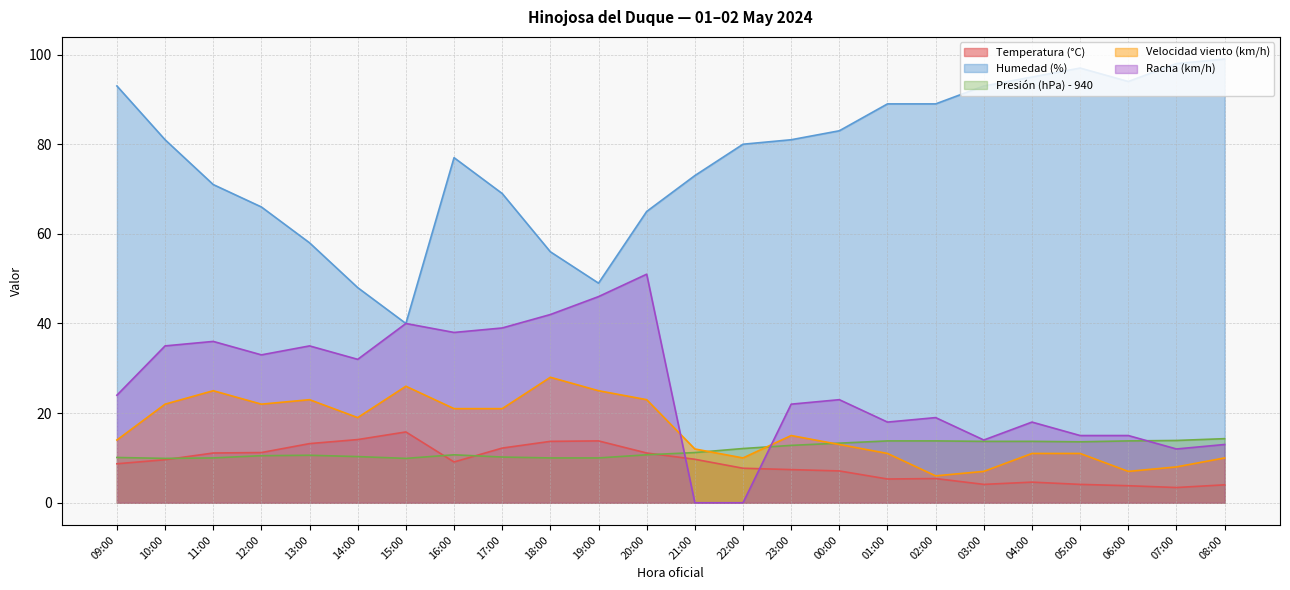

What is the spread (max minus min) of values at 06:00?

90.2